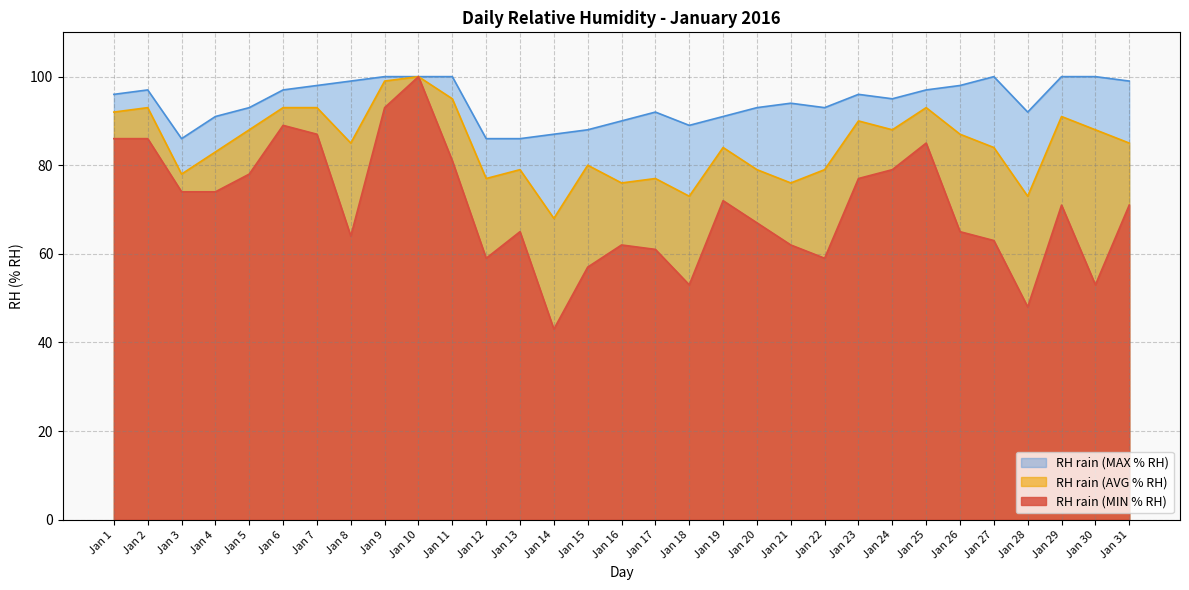

Which series has the widest spread of values?

RH rain (MIN % RH)